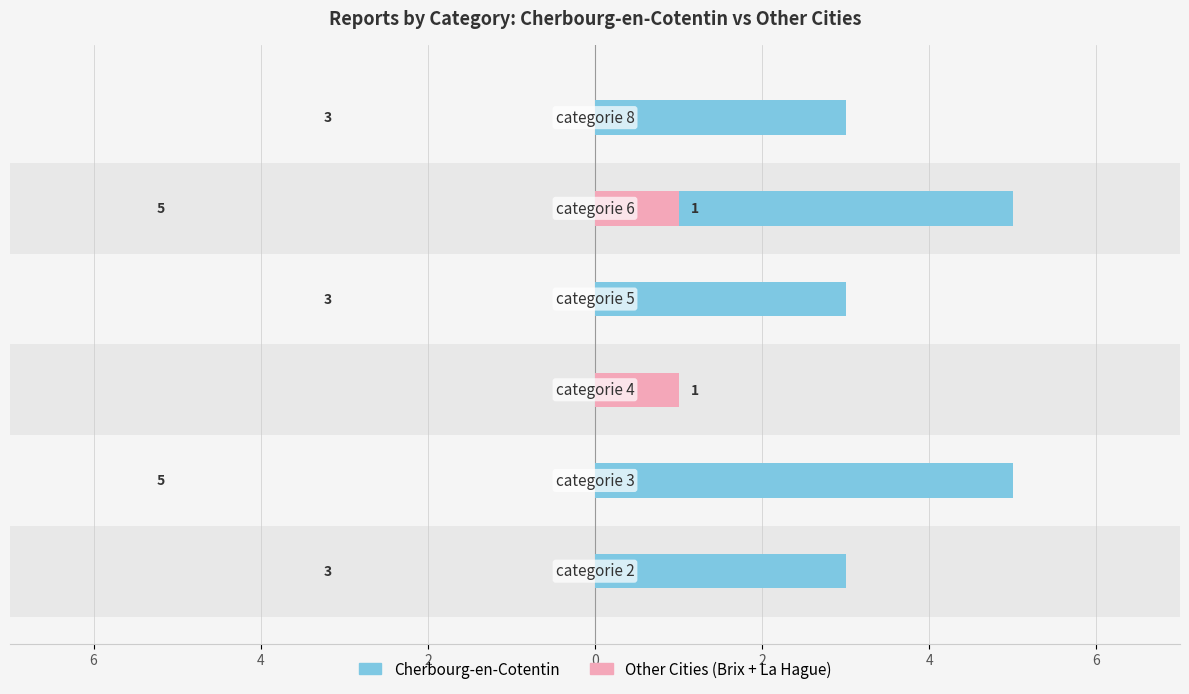

How many groups of bars are there?

6